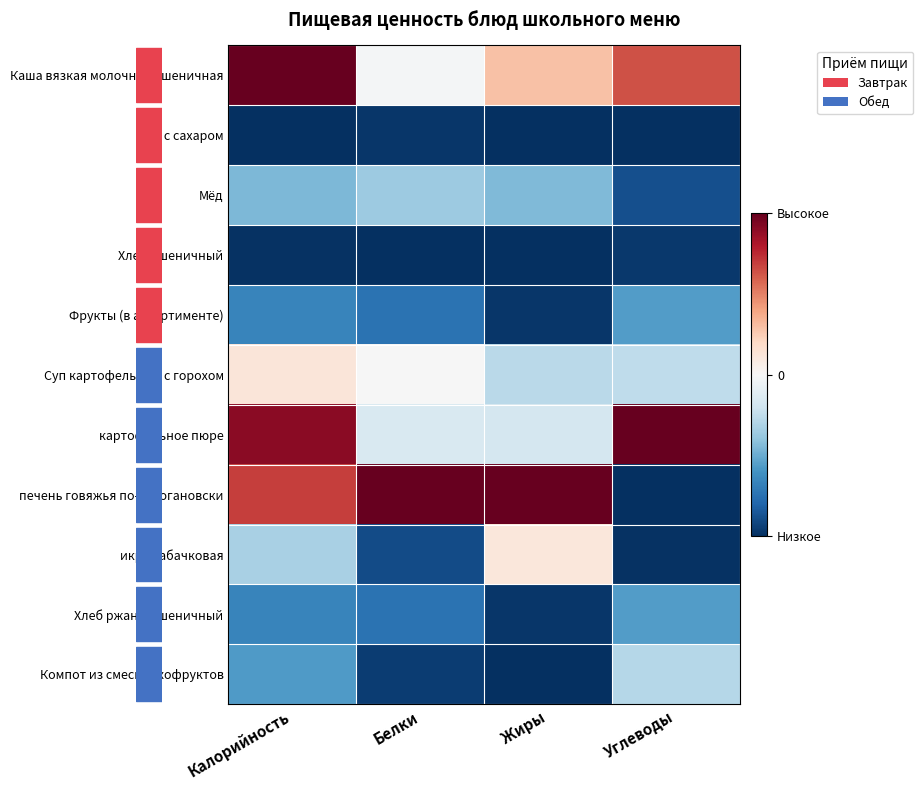

Which series has the largest total across all categories?

row_0